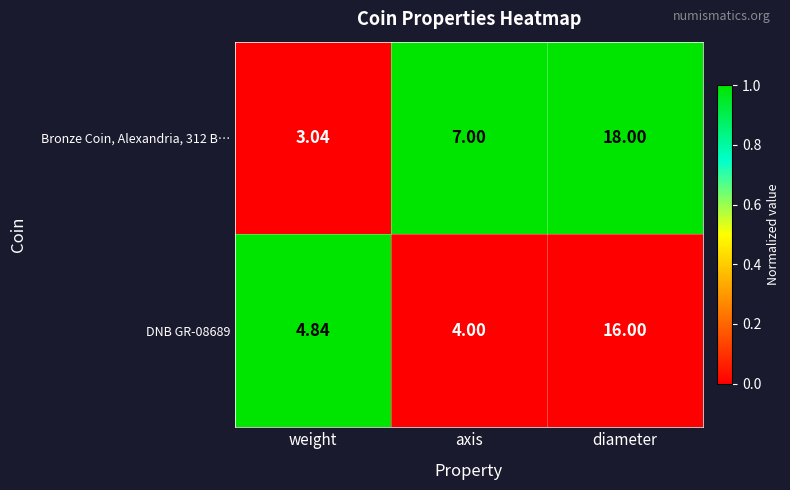

At which category does the chart reach its minimum across all series?

weight